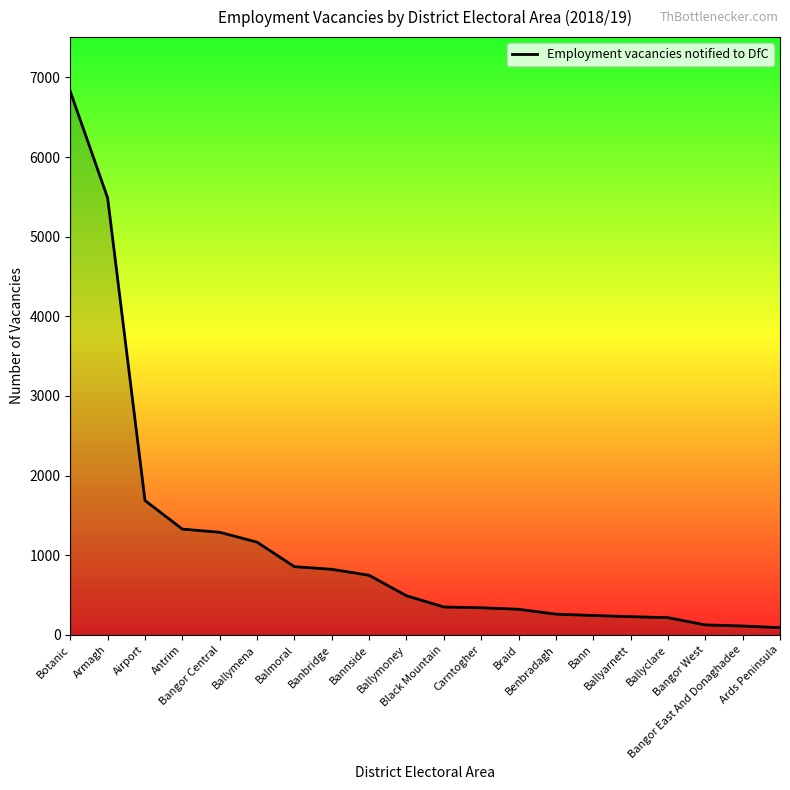

What is the maximum value shown in the chart?

6824